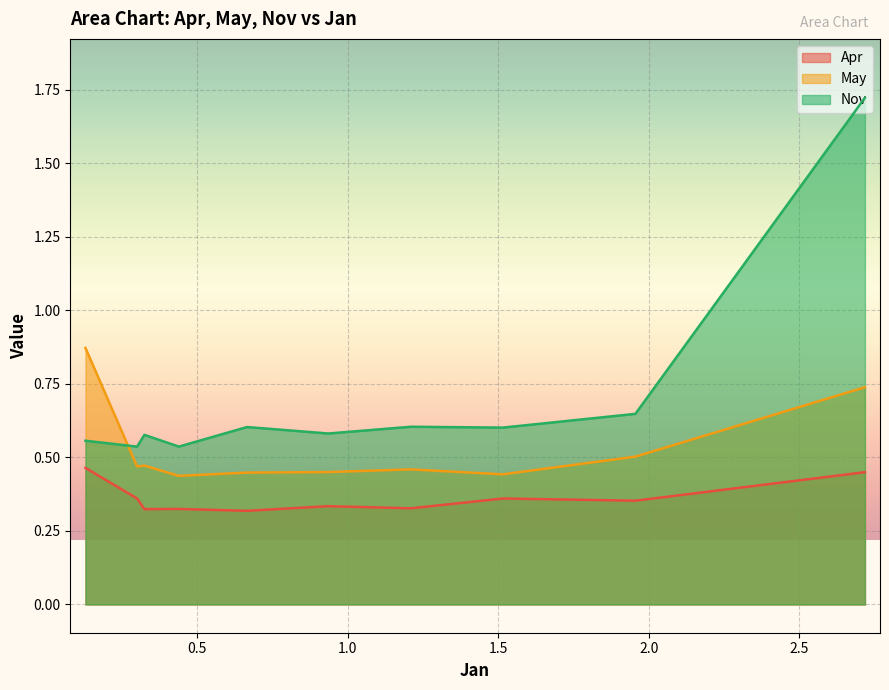

True or false: Apr and May intersect in this chart.

False